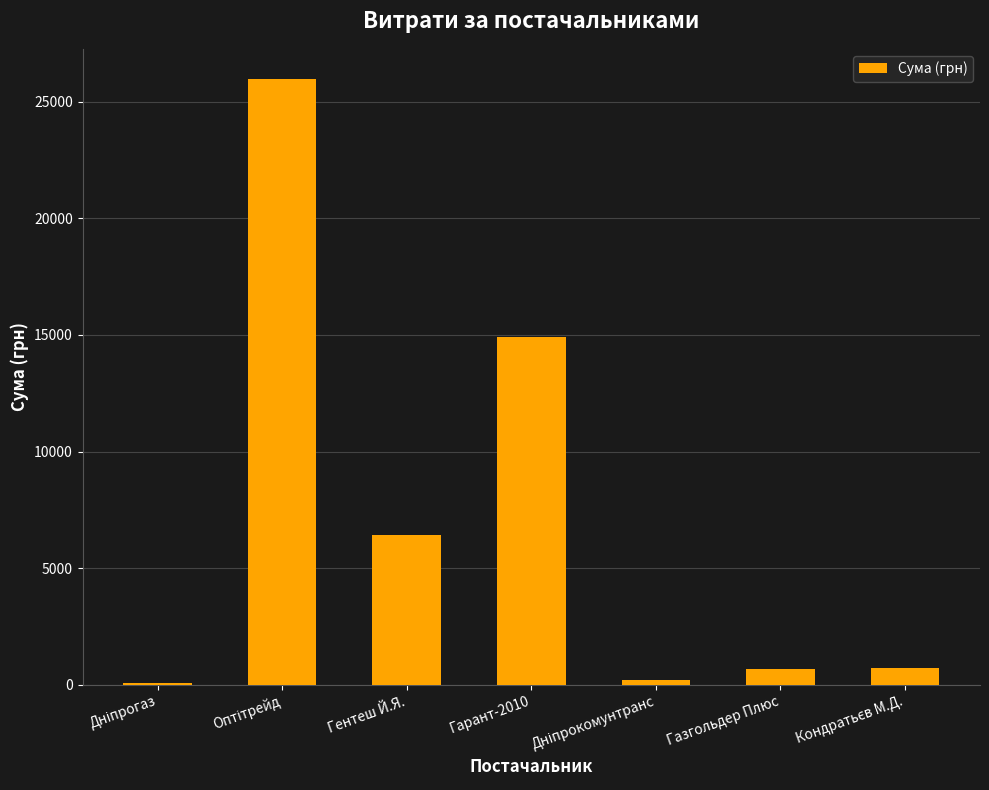

What is the sum of all values?

48939.0